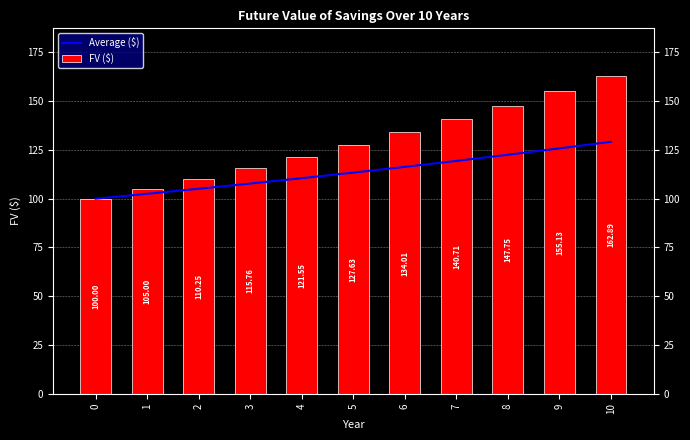

What is the minimum value for Average ($)?

100.0